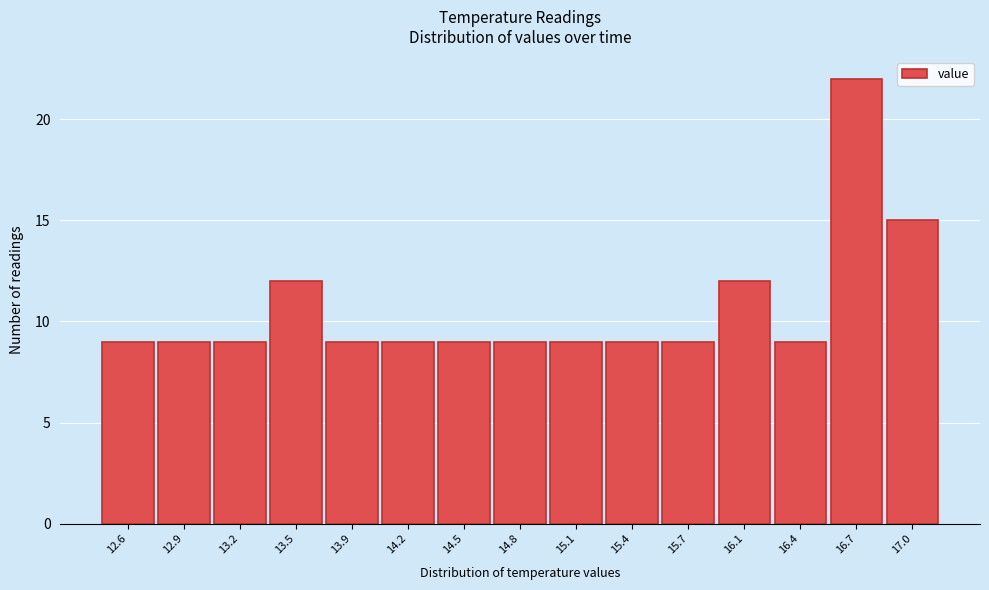

Reading left to right, list every bar in this chart as the range it spans on the x-axis followed by its height. Neither the bar edges nor the heights are printed on the chart, so give them approximately, as read against the axes.

12.45 to 12.75: 9
12.75 to 13.10: 9
13.10 to 13.40: 9
13.40 to 13.70: 12
13.70 to 14.00: 9
14.00 to 14.35: 9
14.35 to 14.65: 9
14.65 to 14.95: 9
14.95 to 15.25: 9
15.25 to 15.60: 9
15.60 to 15.90: 9
15.90 to 16.20: 12
16.20 to 16.50: 9
16.50 to 16.85: 22
16.85 to 17.15: 15